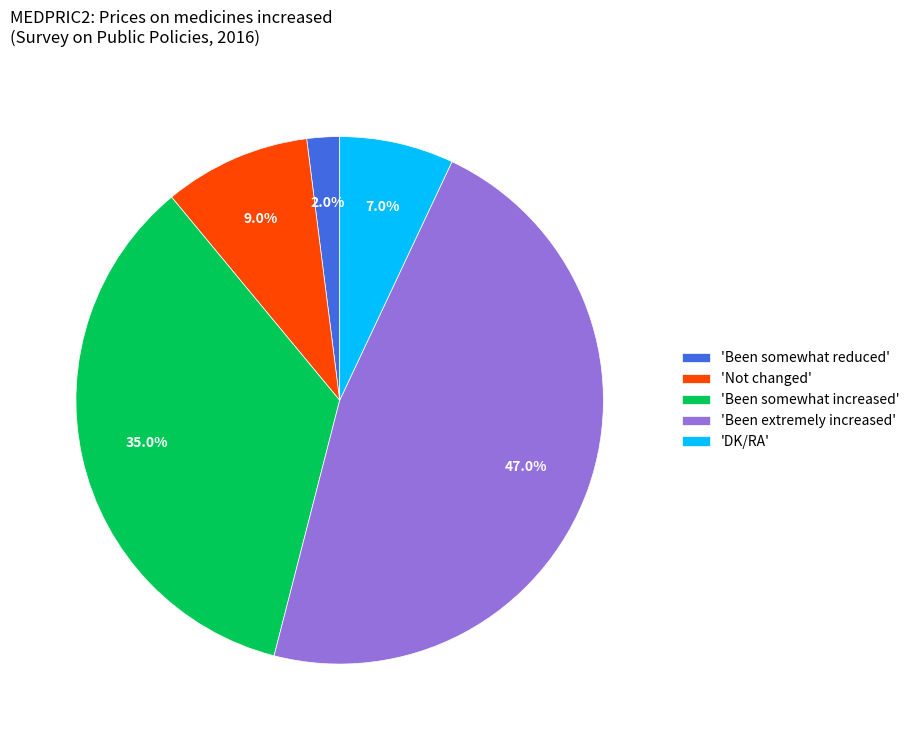

Which slice is the smallest?

'Been somewhat reduced'